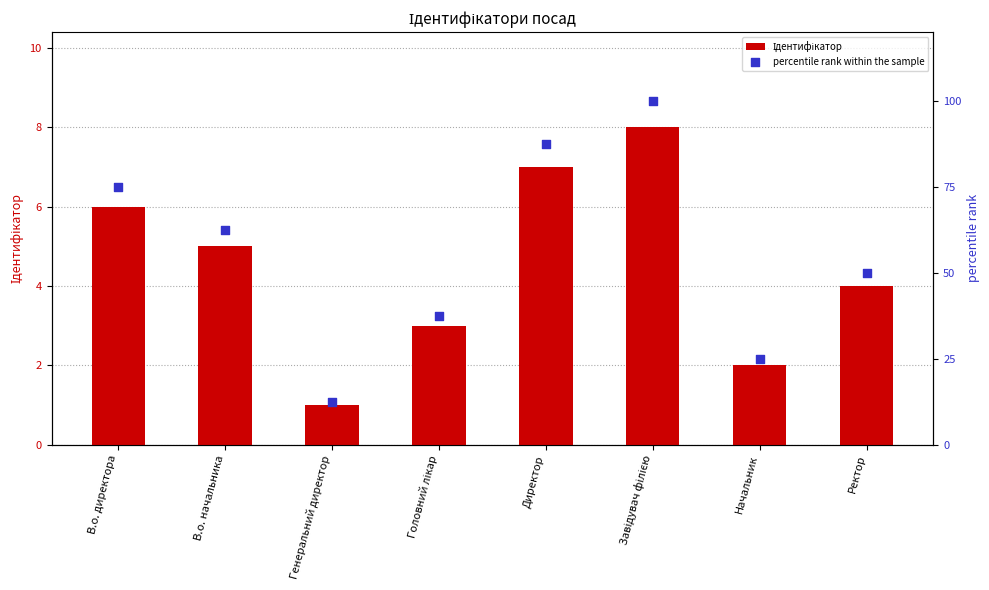

What is the total value across all series at Начальник?

27.0